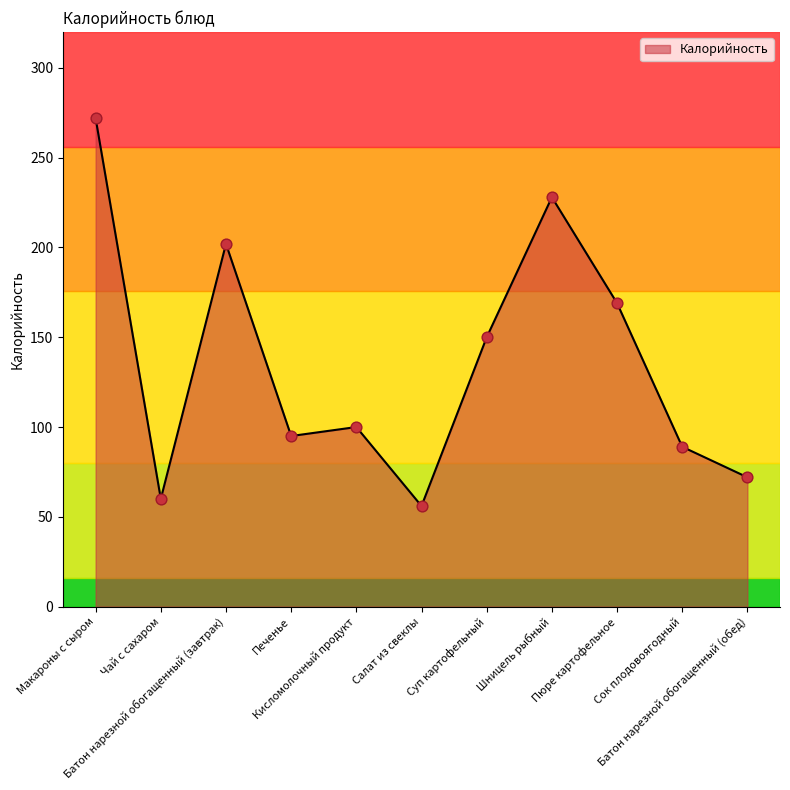

What is the change in value from Макароны с сыром to Сок плодовоягодный?

-183